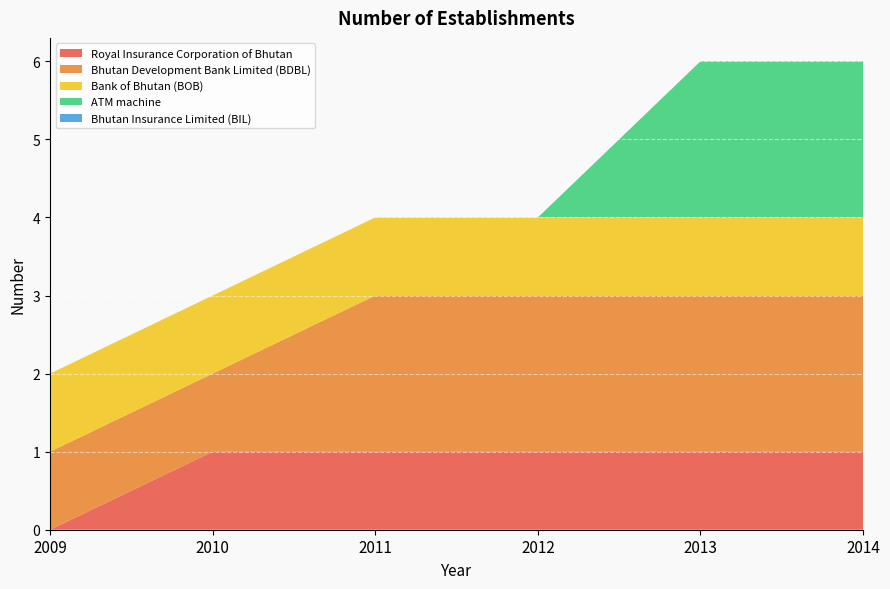

Reading left to right, what are all the values shown in this chart?

Royal Insurance Corporation of Bhutan: 0	1	1	1	1	1
Bhutan Development Bank Limited (BDBL): 1	1	2	2	2	2
Bank of Bhutan (BOB): 1	1	1	1	1	1
ATM machine: 0	0	0	0	2	2
Bhutan Insurance Limited (BIL): 0	0	0	0	0	0